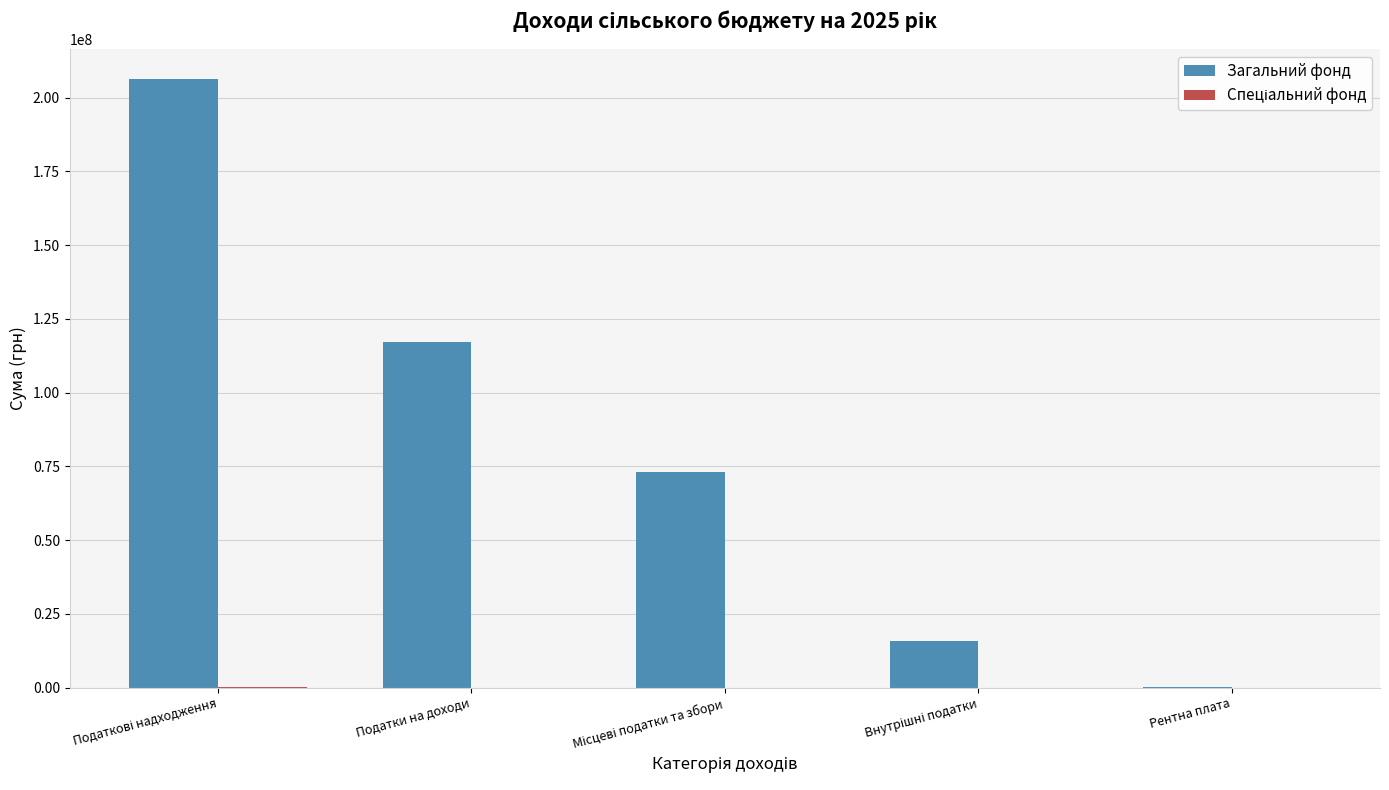

Where is Загальний фонд nearest to the value 103238000?

Податки на доходи